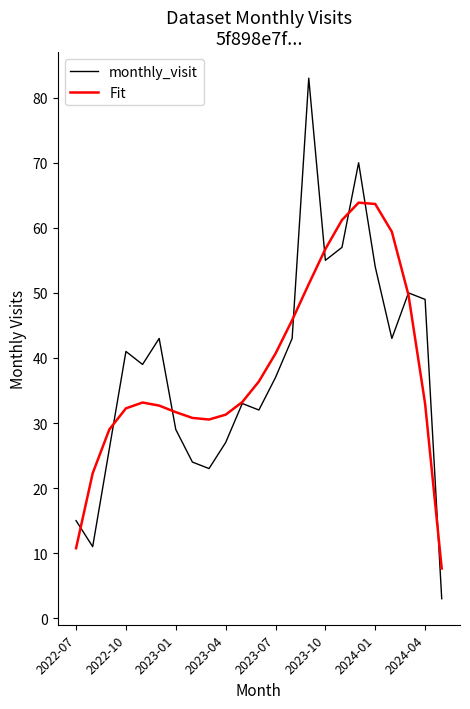

True or false: Fit and monthly_visit intersect in this chart.

True